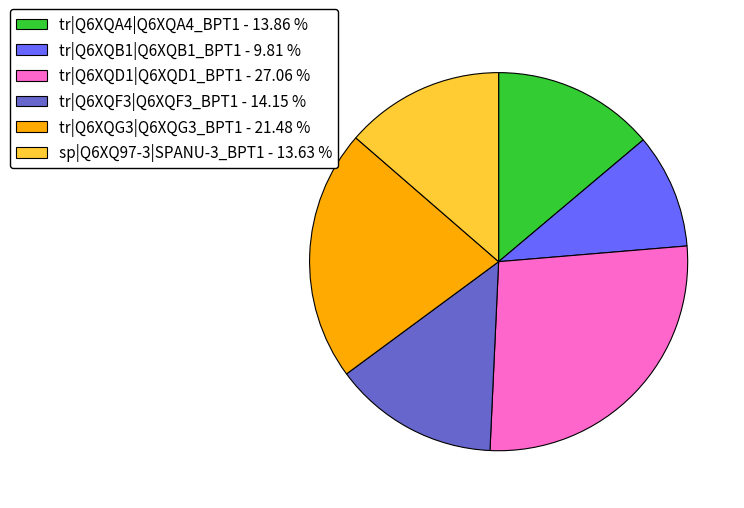

Which has a higher value, tr|Q6XQD1|Q6XQD1_BPT1 - 27.06 % or tr|Q6XQA4|Q6XQA4_BPT1 - 13.86 %?

tr|Q6XQD1|Q6XQD1_BPT1 - 27.06 %